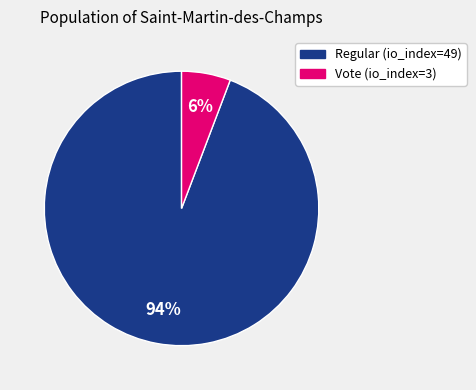

Which slice represents more than half of the pie?

Regular (io_index=49)